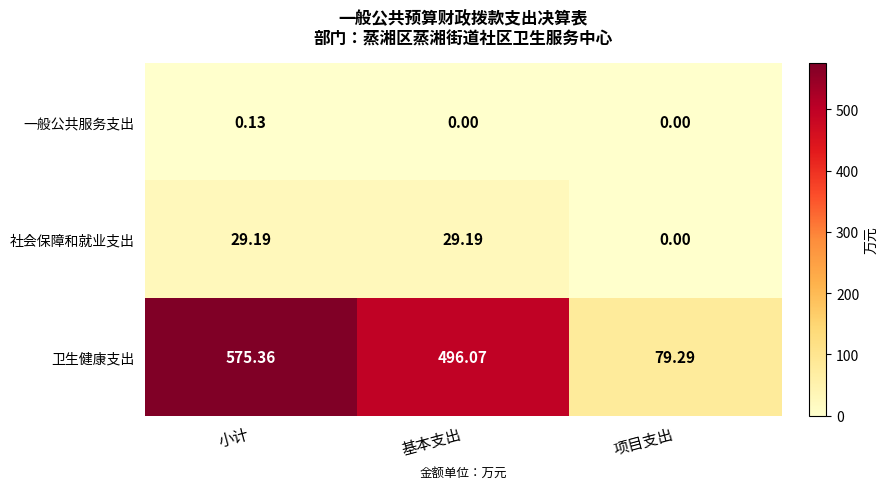

List the series in order of their peak value, highest first.

卫生健康支出, 社会保障和就业支出, 一般公共服务支出